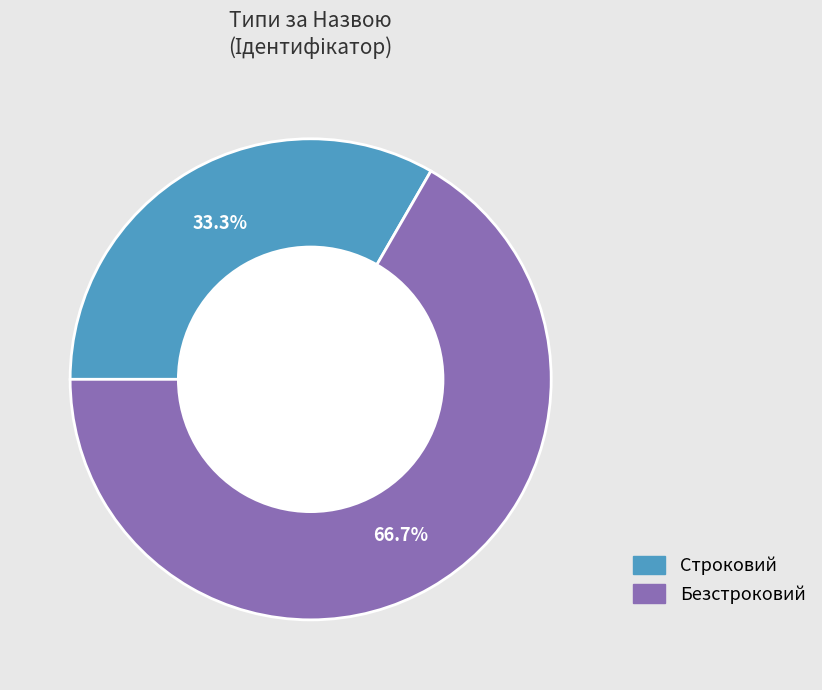

What is the majority slice?

Безстроковий